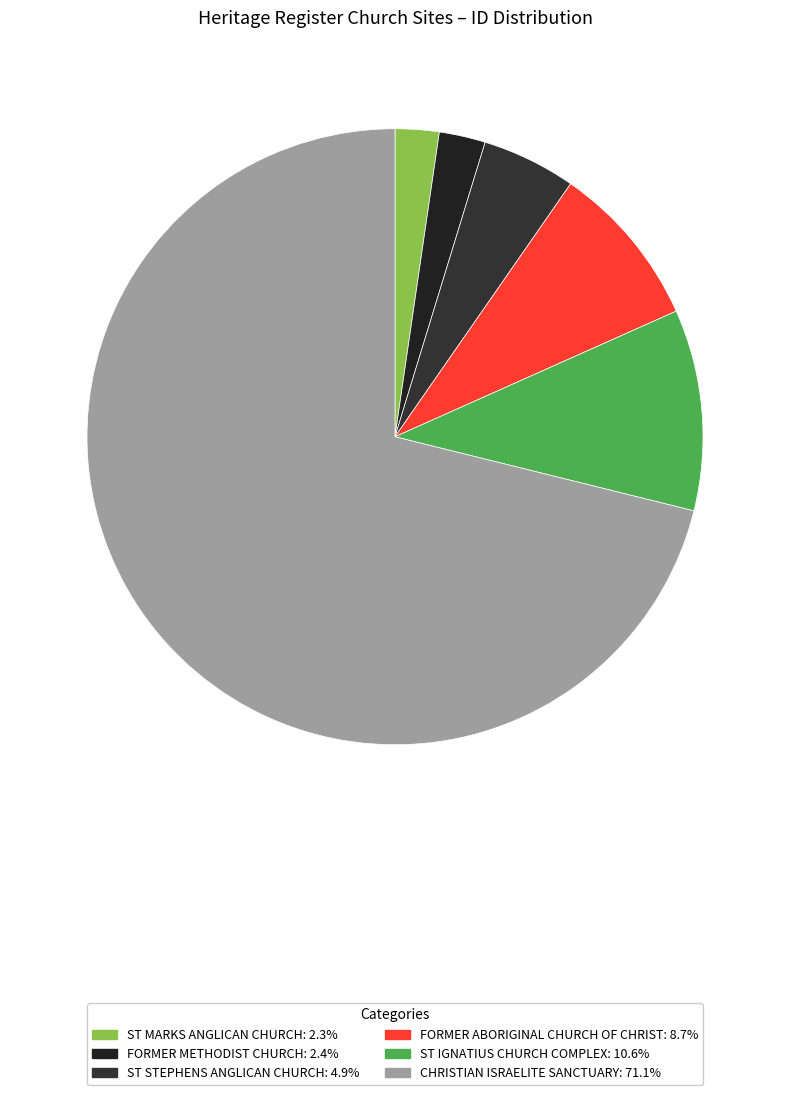

What is the smallest slice in the pie chart?

ST MARKS ANGLICAN CHURCH